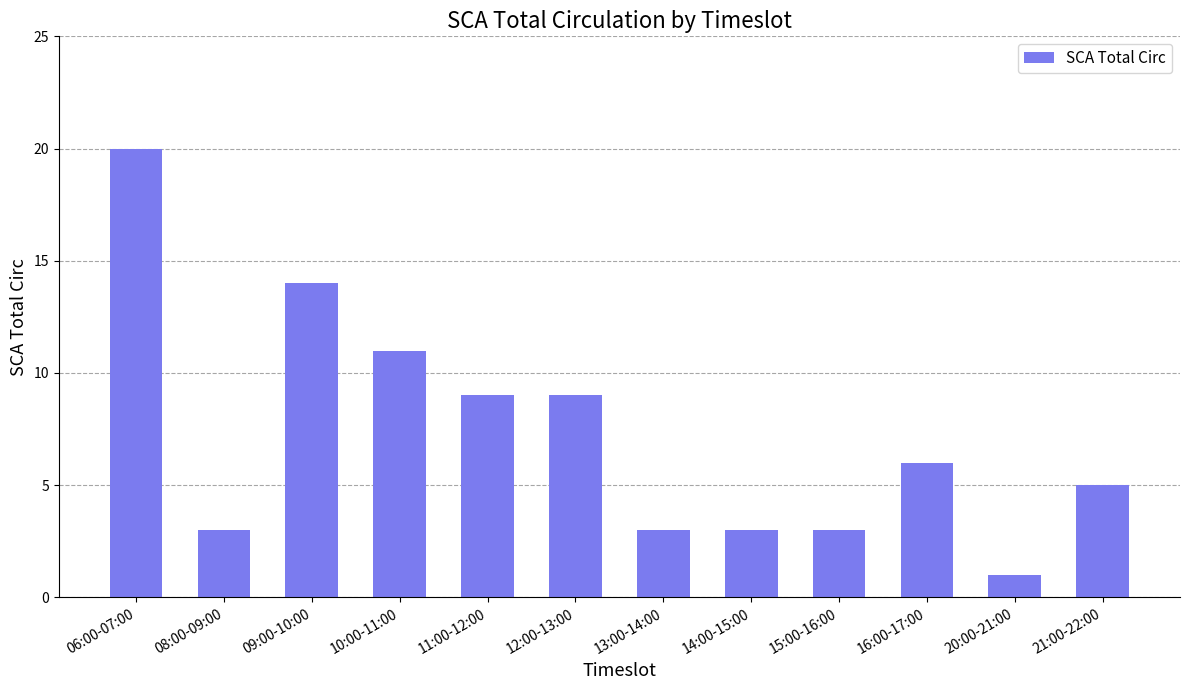

Which label corresponds to the smallest value in the chart?

20:00-21:00